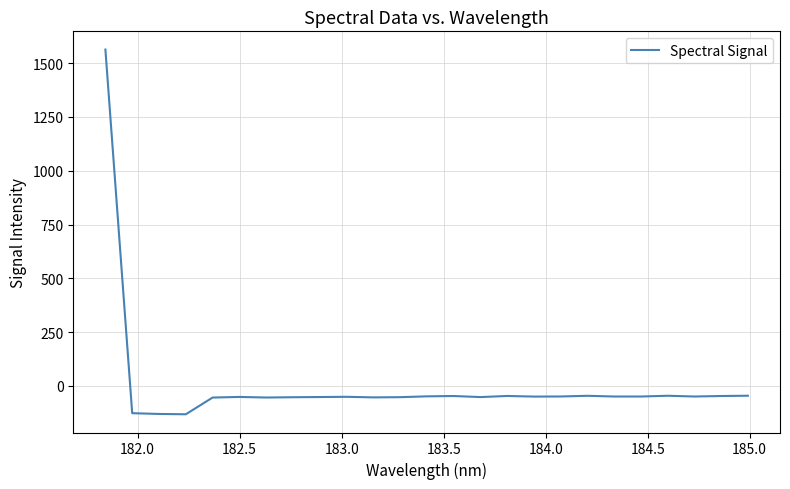

What is the difference between the maximum and minimum values?

1695.3